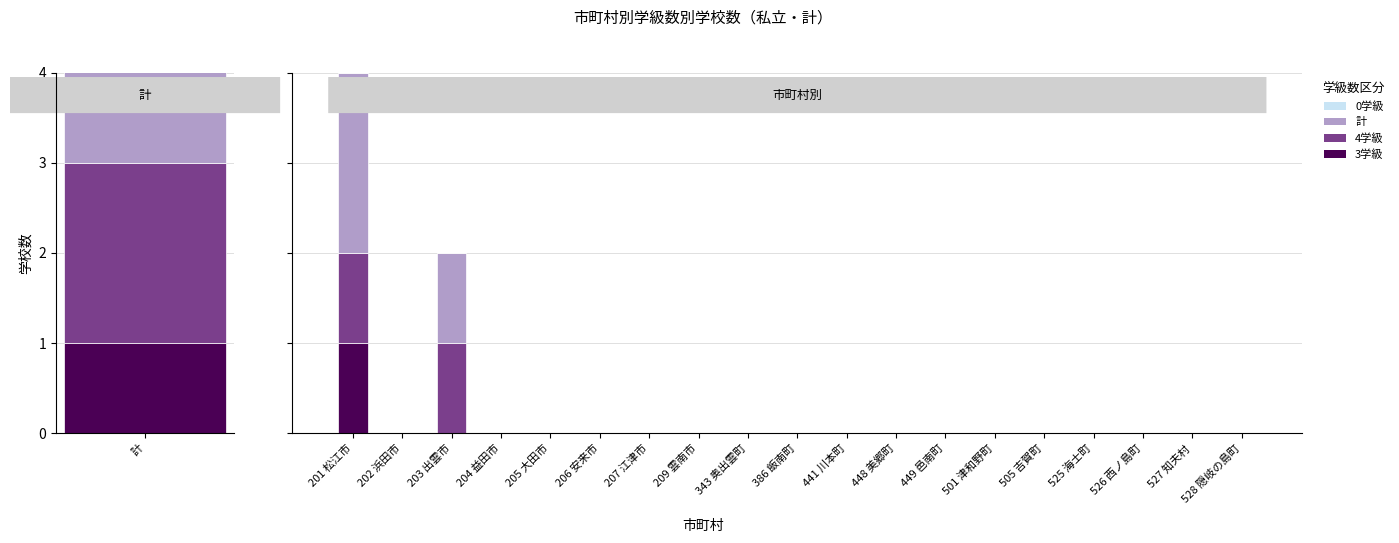

How many data points does each series have?

19